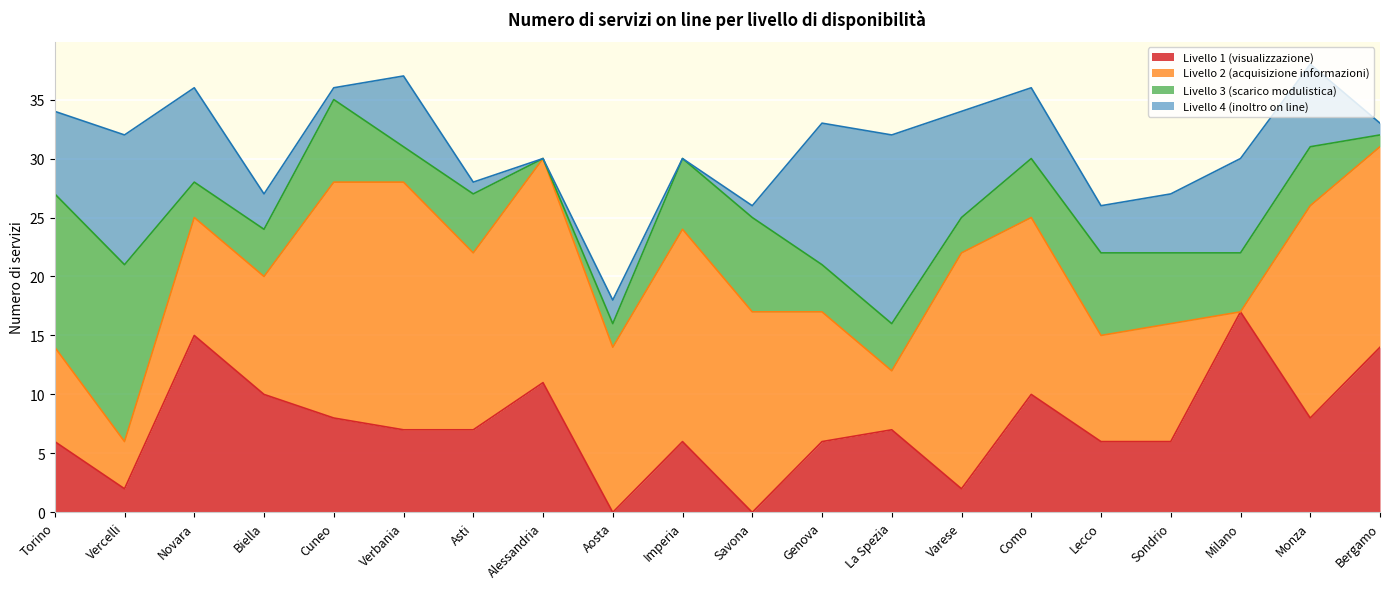

What is the difference between the maximum and second lowest values in the Livello 3 (scarico modulistica) series?

14